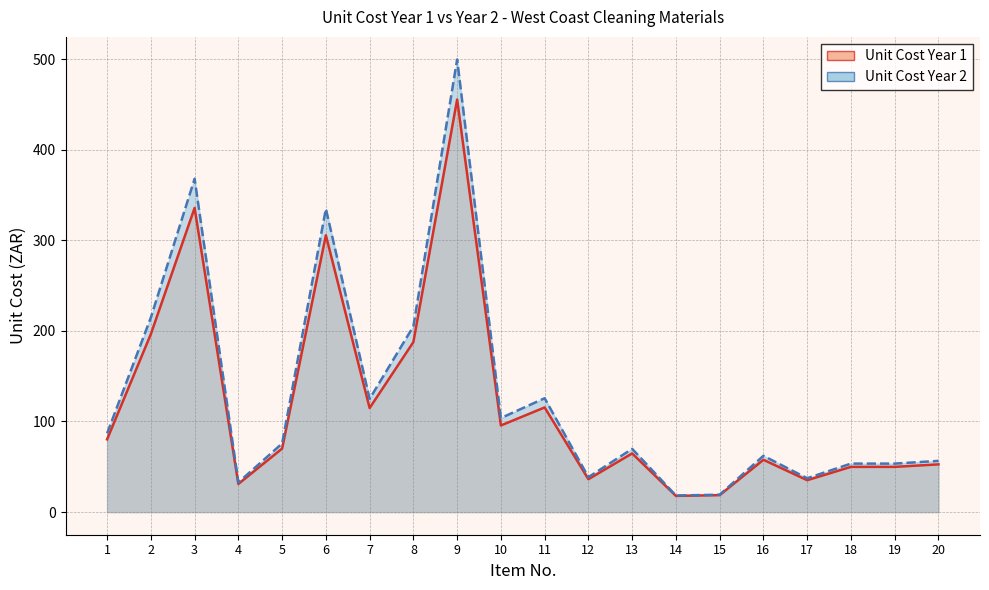

Read the Unit Cost Year 2 value at 14.

18.3